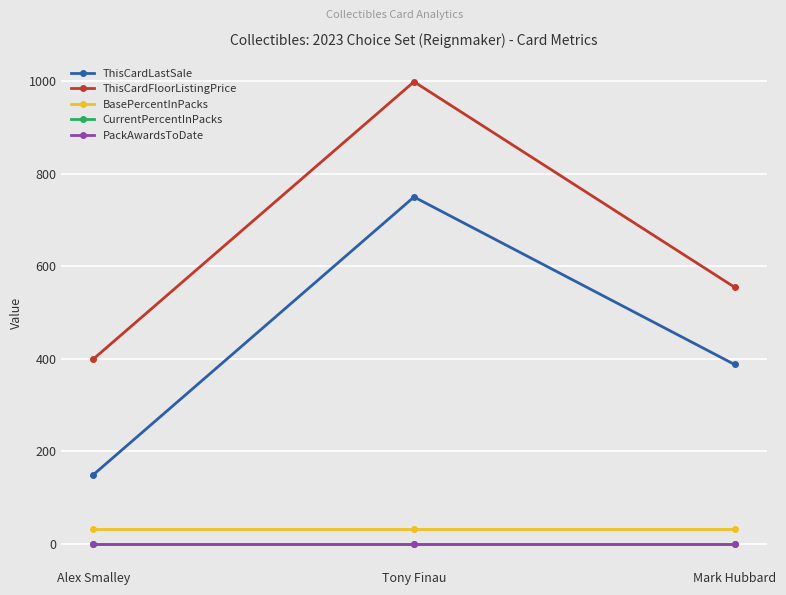

True or false: ThisCardFloorListingPrice has a value of 999.0 at Tony Finau.

True